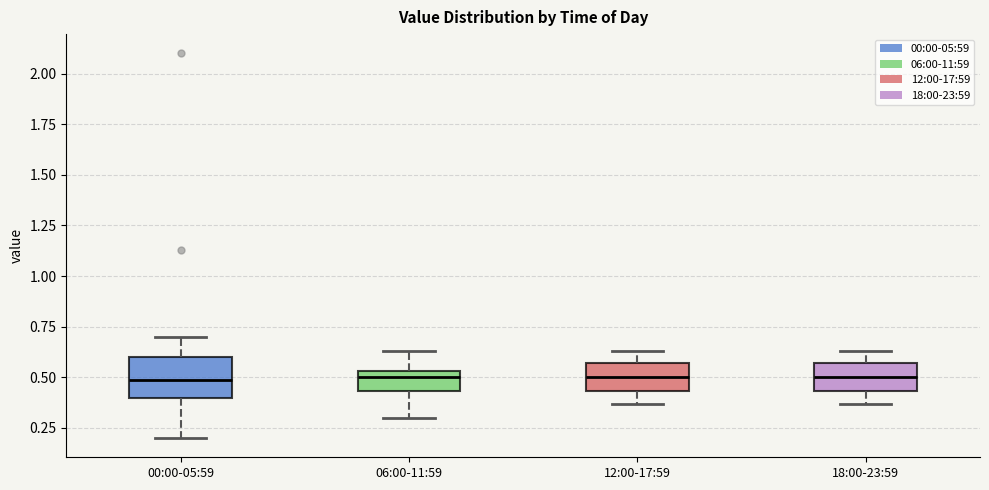

Where does the lower whisker of the box for 18:00-23:59 end on the y-axis? The values are not printed on the chart, so give them approximately, as read against the axis.

0.35